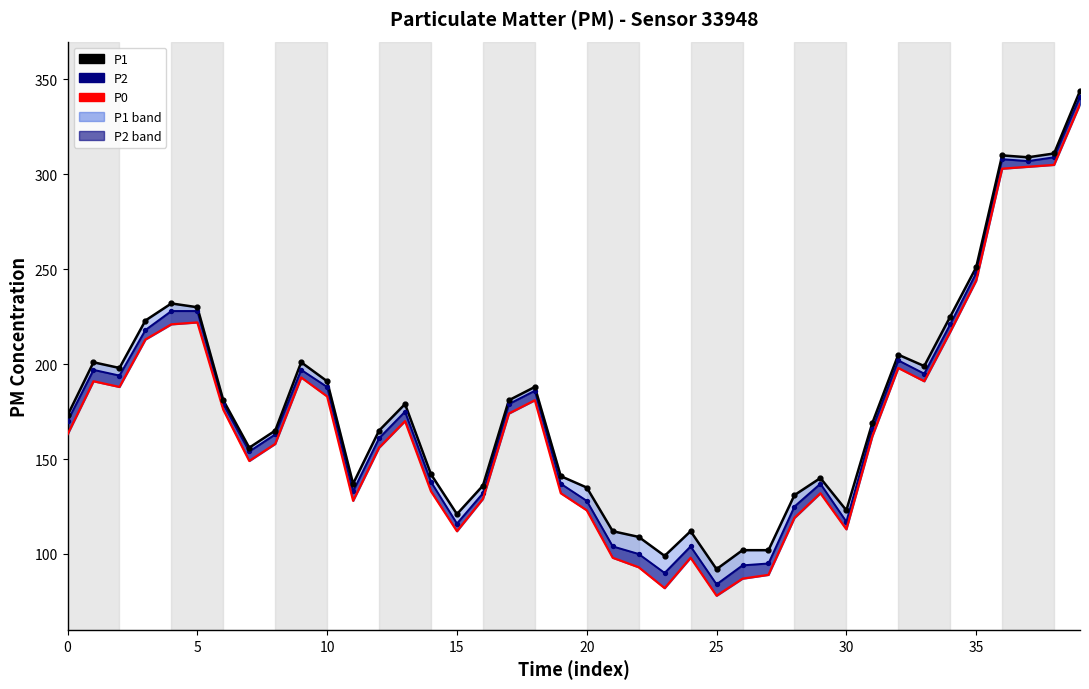

At how many categories does at least one series exceed 123?

31